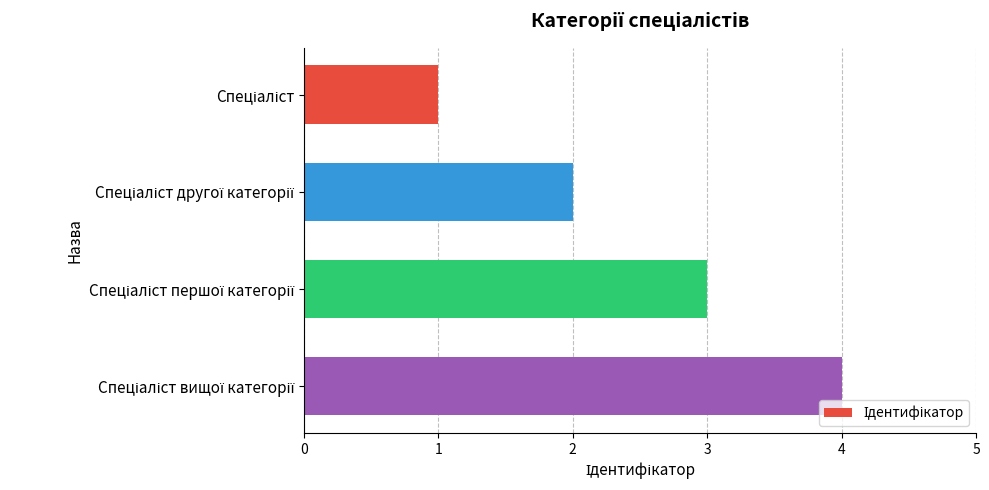

How many data points are less than 3?

2